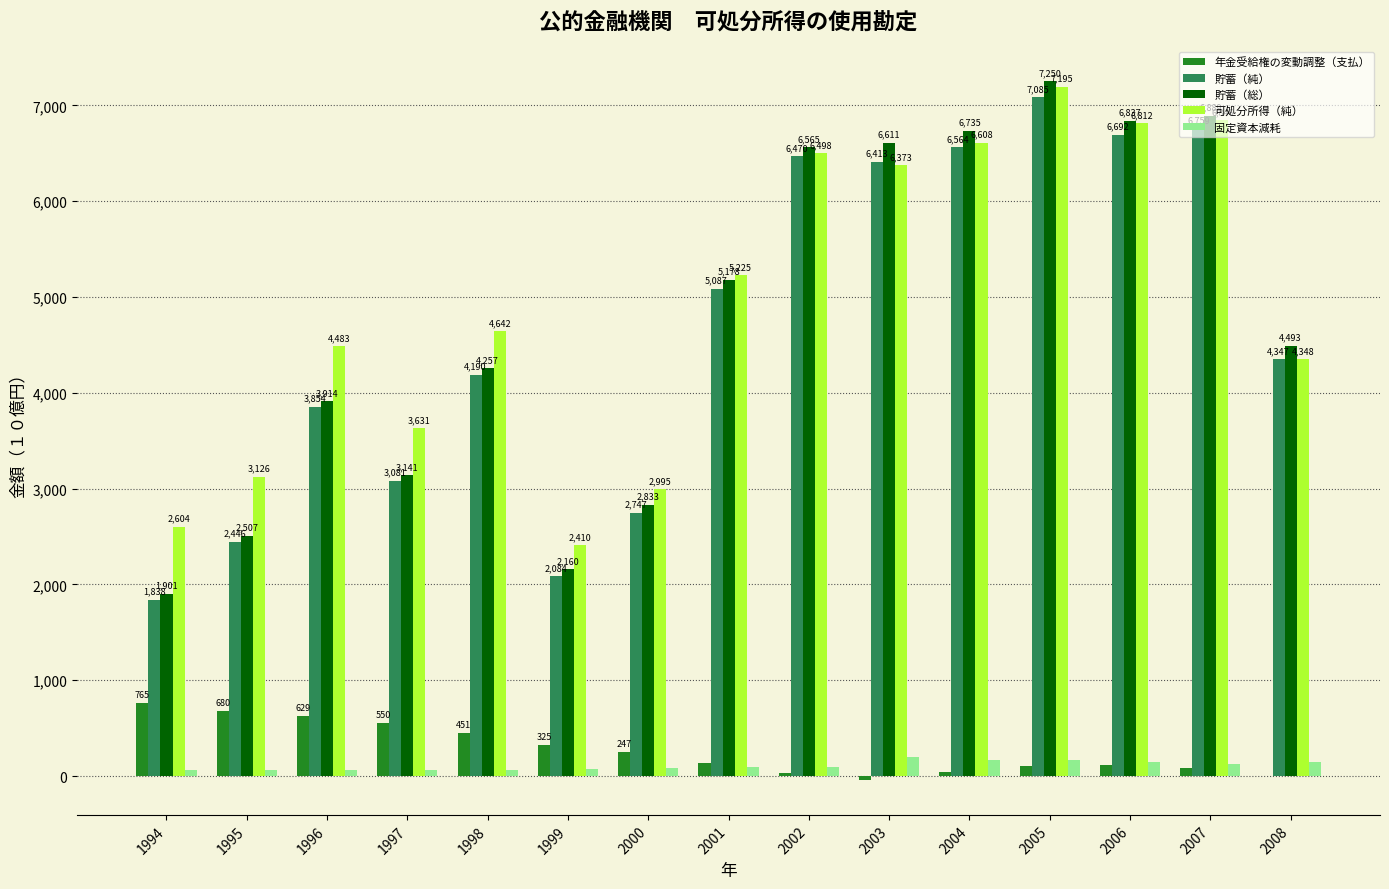

Which series changed the most between 2004 and 2005?

可処分所得（純）